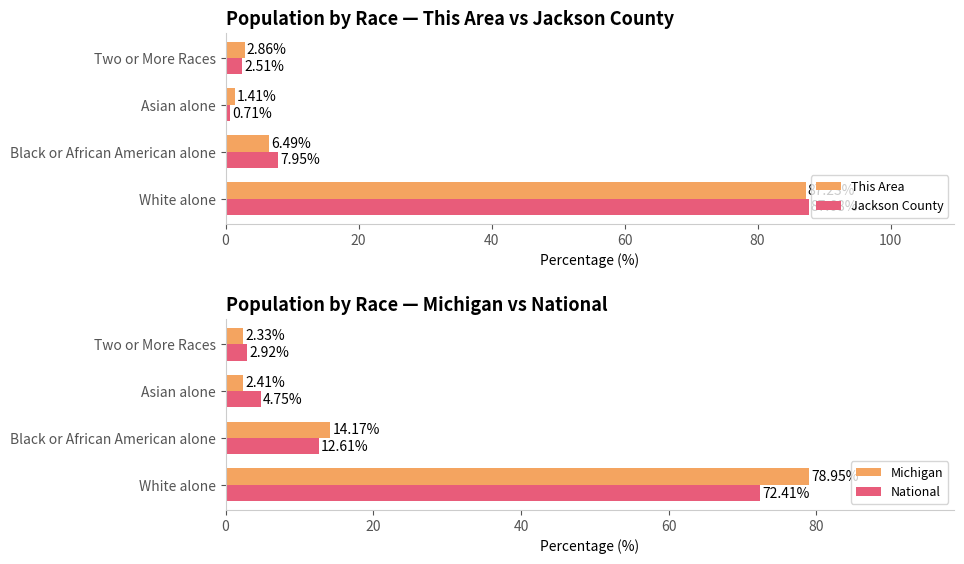

What is the difference between the maximum and minimum values in the Michigan series?

76.6